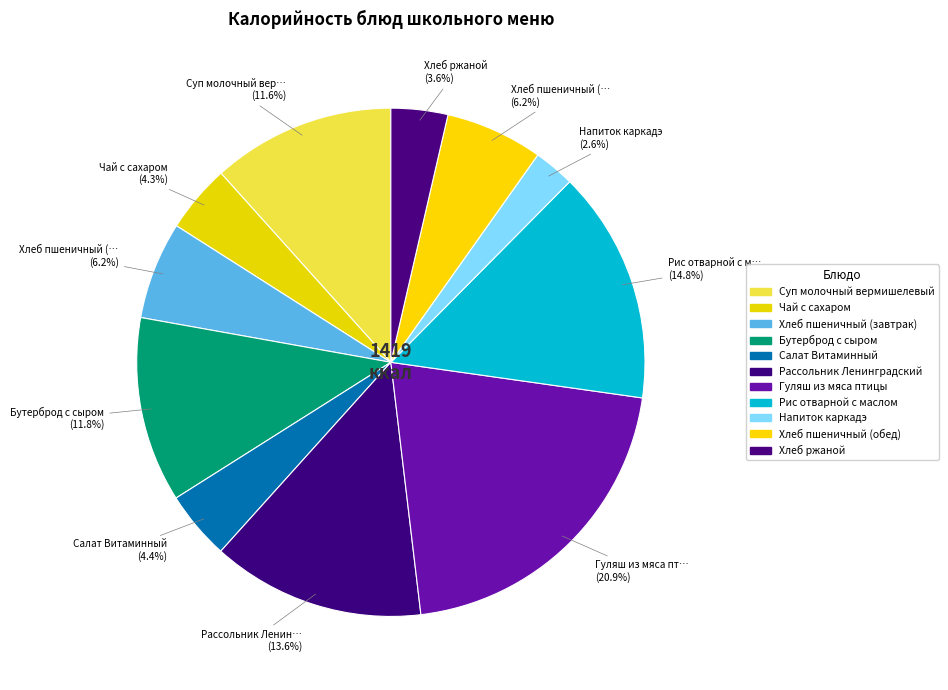

Count the number of slices in the pie.

11